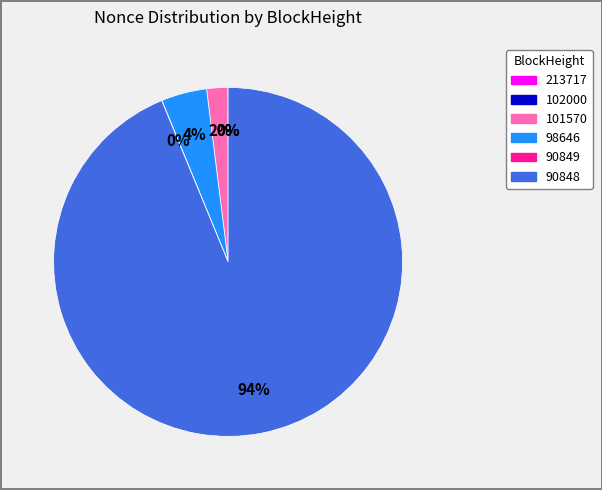

What portion of the pie excludes 102000?

100.0%